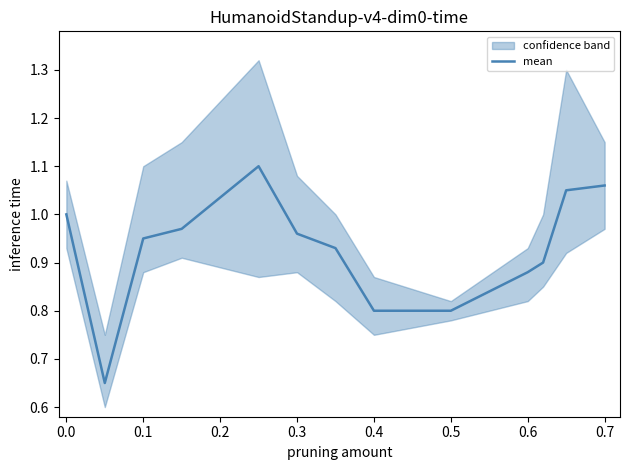

True or false: mean has a value of 0.6 at 0.0.

False